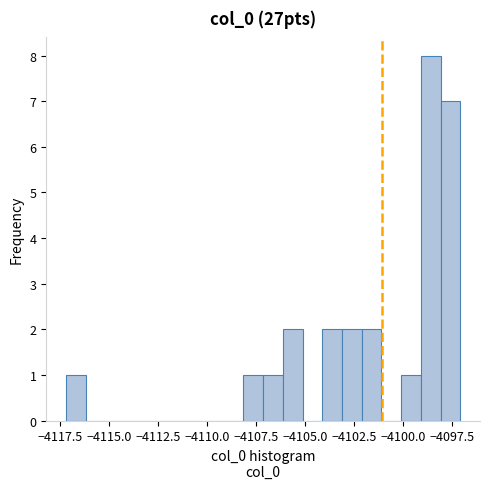

Around what value on the x-axis is the tallest bar? Give the approximate position of its centre, as read against the axis.

-4098.5